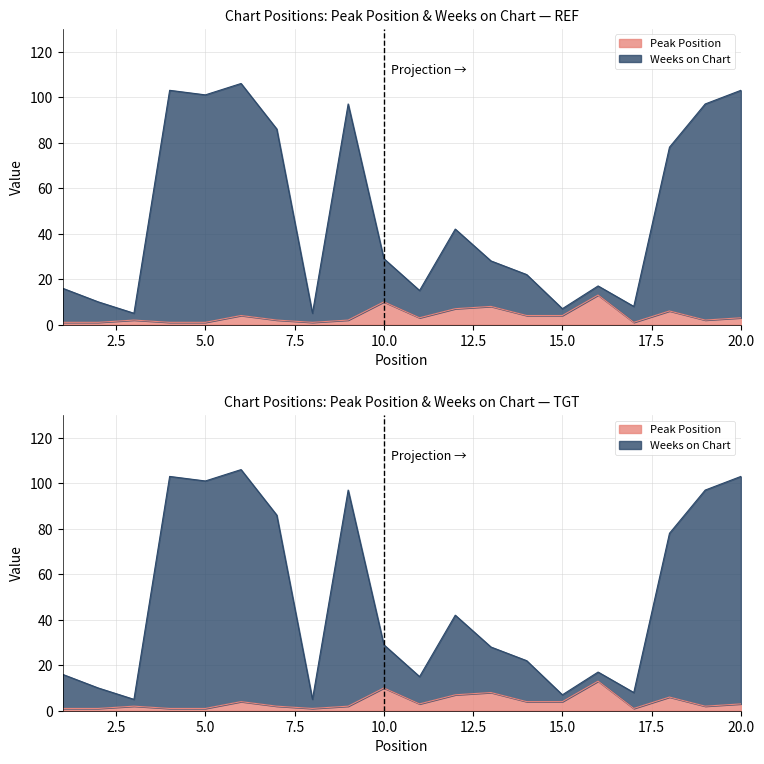

Reading right to left, what are all the values shown in this chart?

Peak Position: 3	2	6	1	13	4	4	8	7	3	10	2	1	2	4	1	1	2	1	1
Weeks on Chart: 103	97	78	8	17	7	22	28	42	15	29	97	5	86	106	101	103	5	10	16